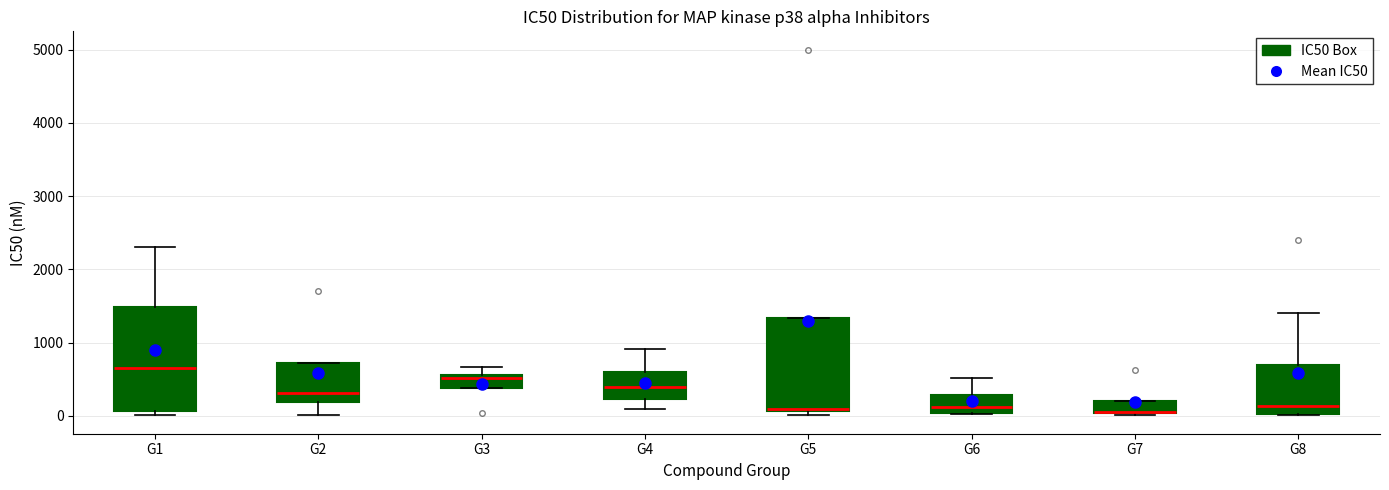

Where does the upper whisker of the box for G6 end on the y-axis? The values are not printed on the chart, so give them approximately, as read against the axis.

500